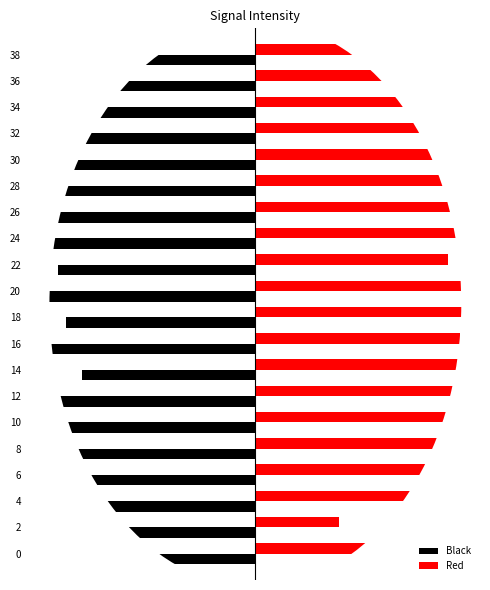

How many categories are shown in the chart?

20